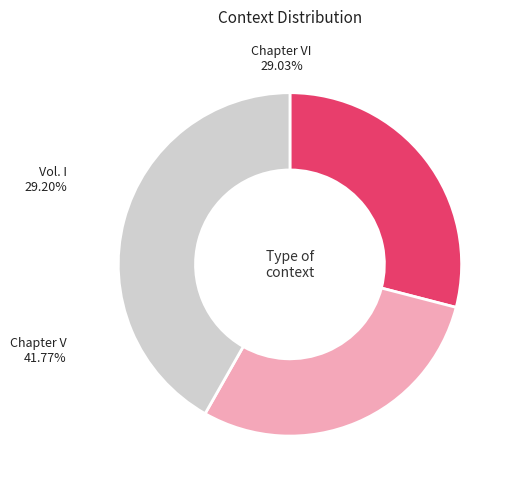

Does any single category account for the majority?

No